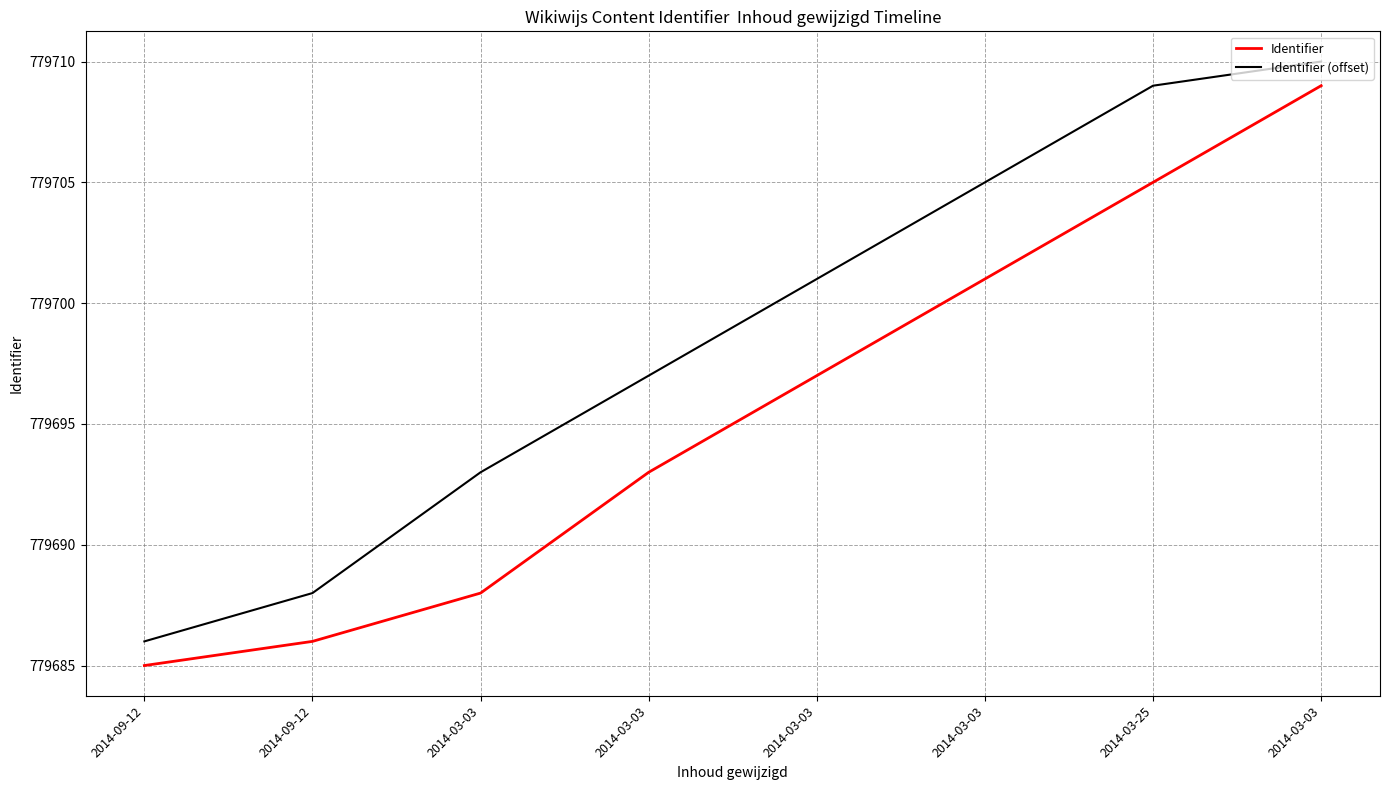

Is this an area chart (filled region under the line)?

No